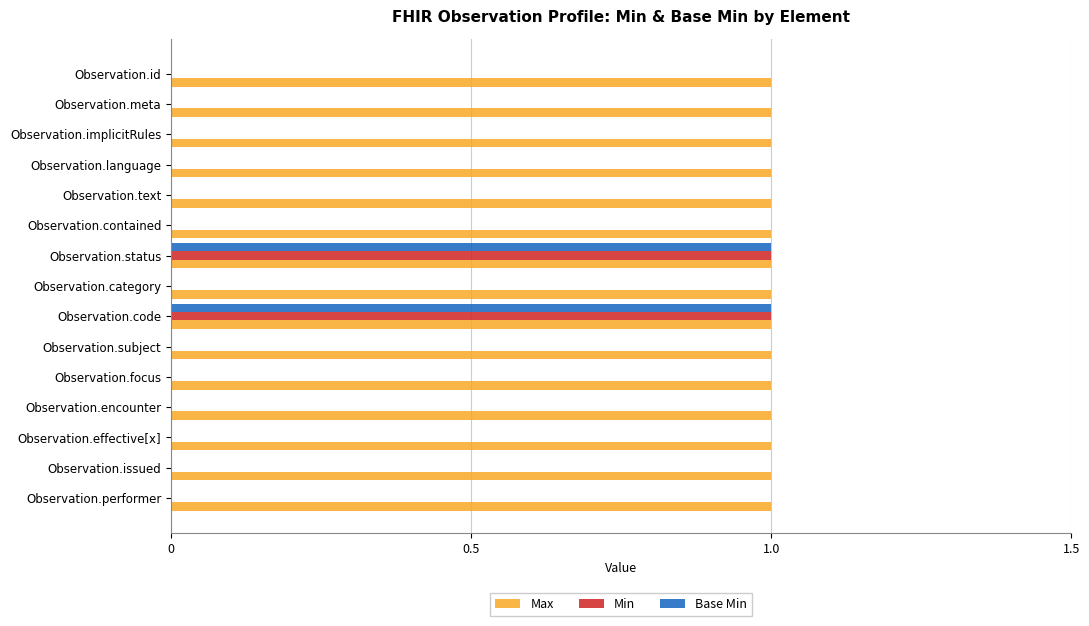

True or false: Base Min has a value of 0 at Observation.subject.

True